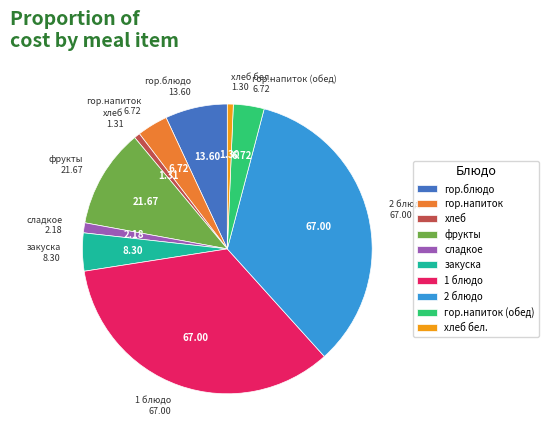

What is the ratio of the value at сладкое to the value at закуска?

0.3